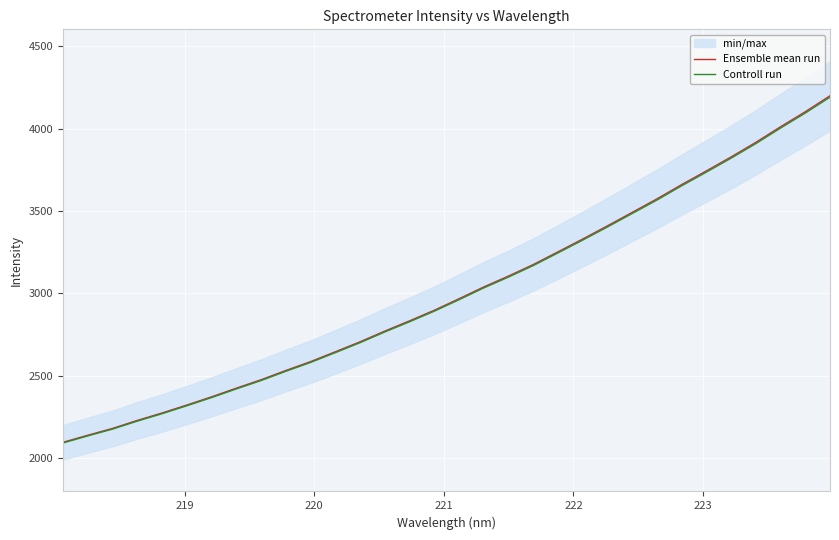

What is the highest value of the Controll run series?

4190.7